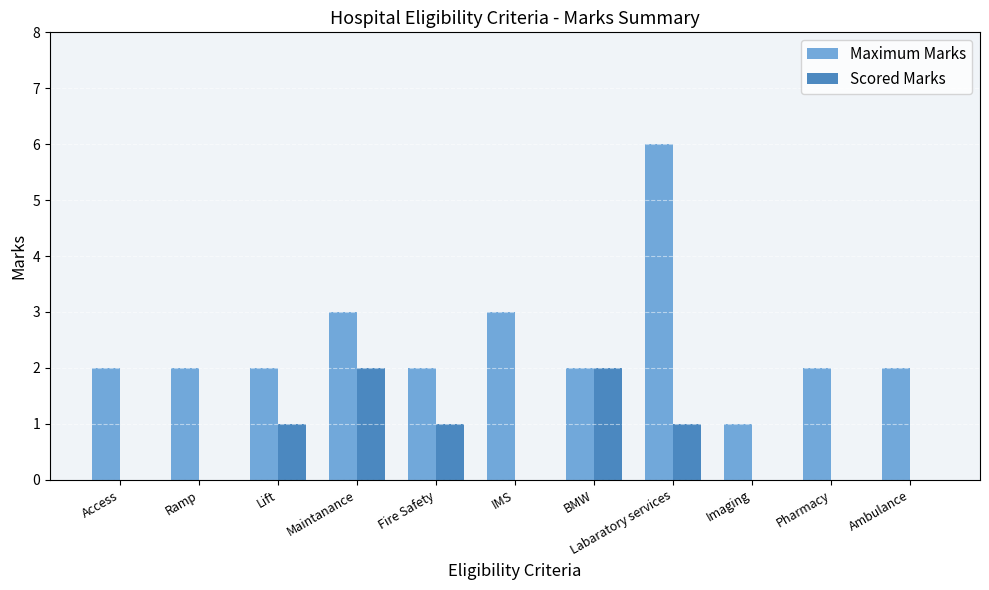

Is it true that Scored Marks equals 1 at Pharmacy?

False